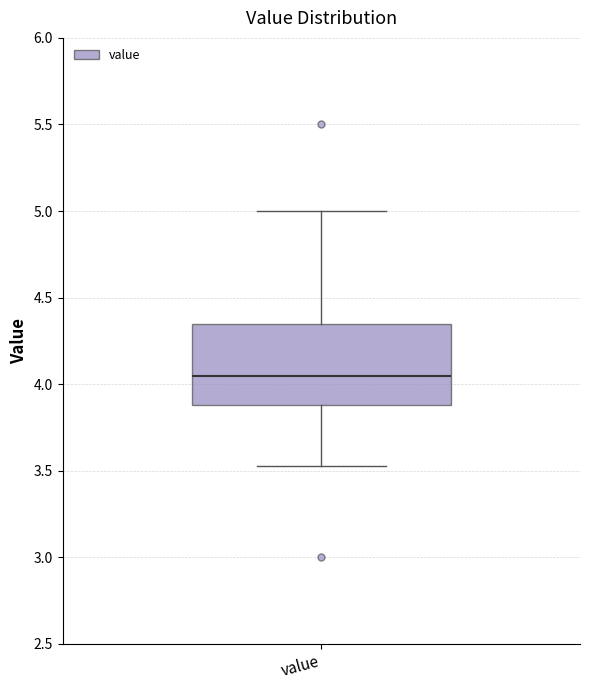

Transcribe this box plot: give where the median line is, the range the box spans, and where the two whiskers end, as read against the y-axis. The values are not printed on the chart, so give them approximately, as read against the axis.

median 4.05, box 3.90 to 4.35, whiskers 3.55 to 5.00